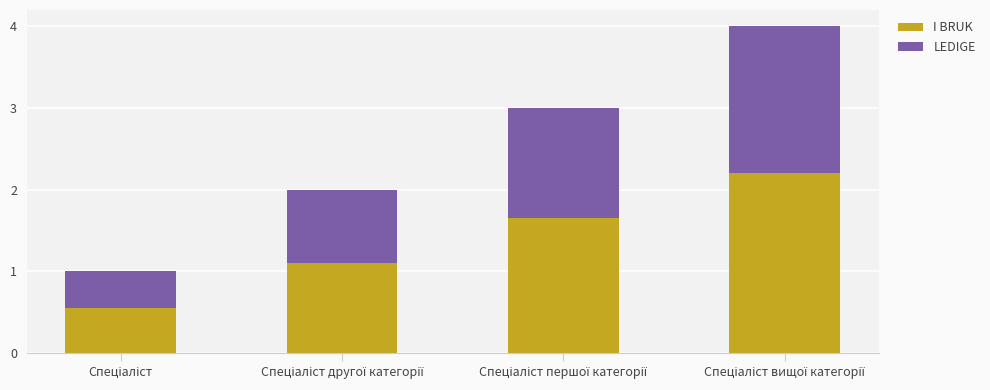

What position from the right is Спеціаліст першої категорії?

2